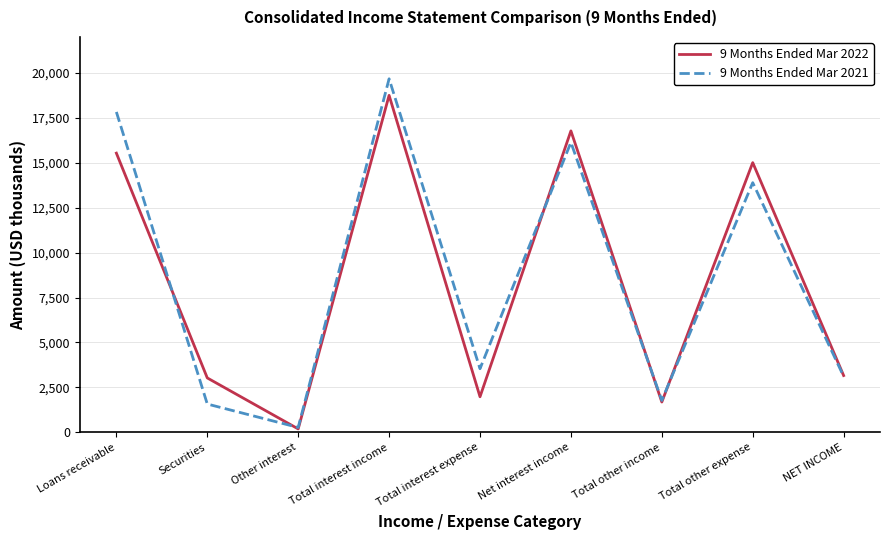

The 9 Months Ended Mar 2021 series shows 27036 at Loans receivable. True or false?

False